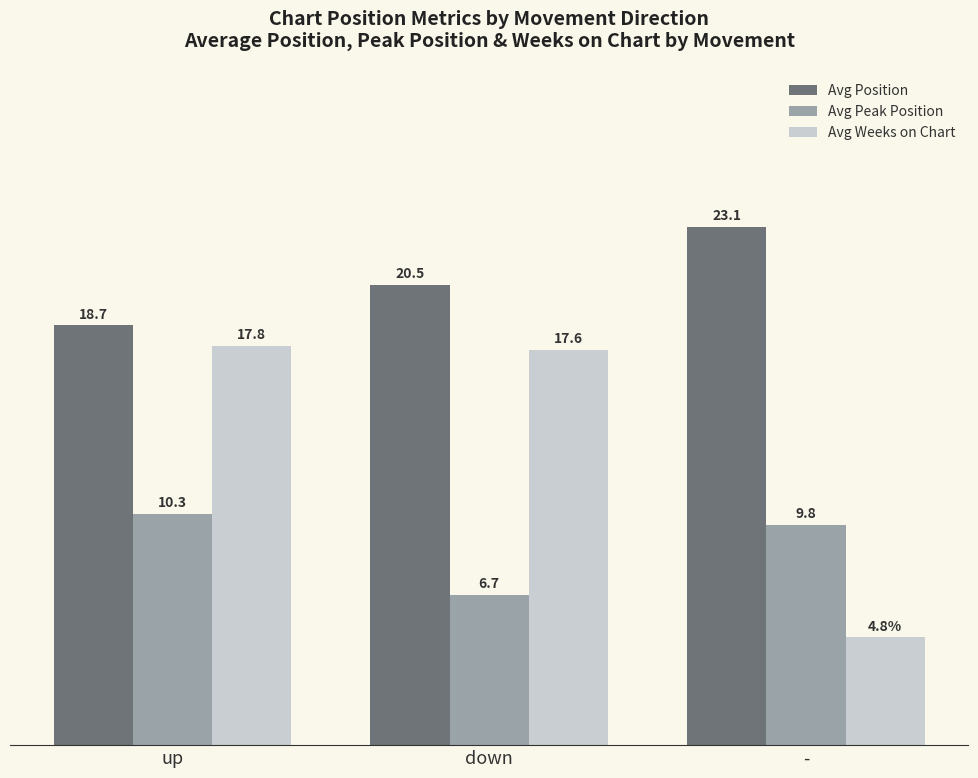

Between down and -, which series saw the biggest shift?

Avg Weeks on Chart